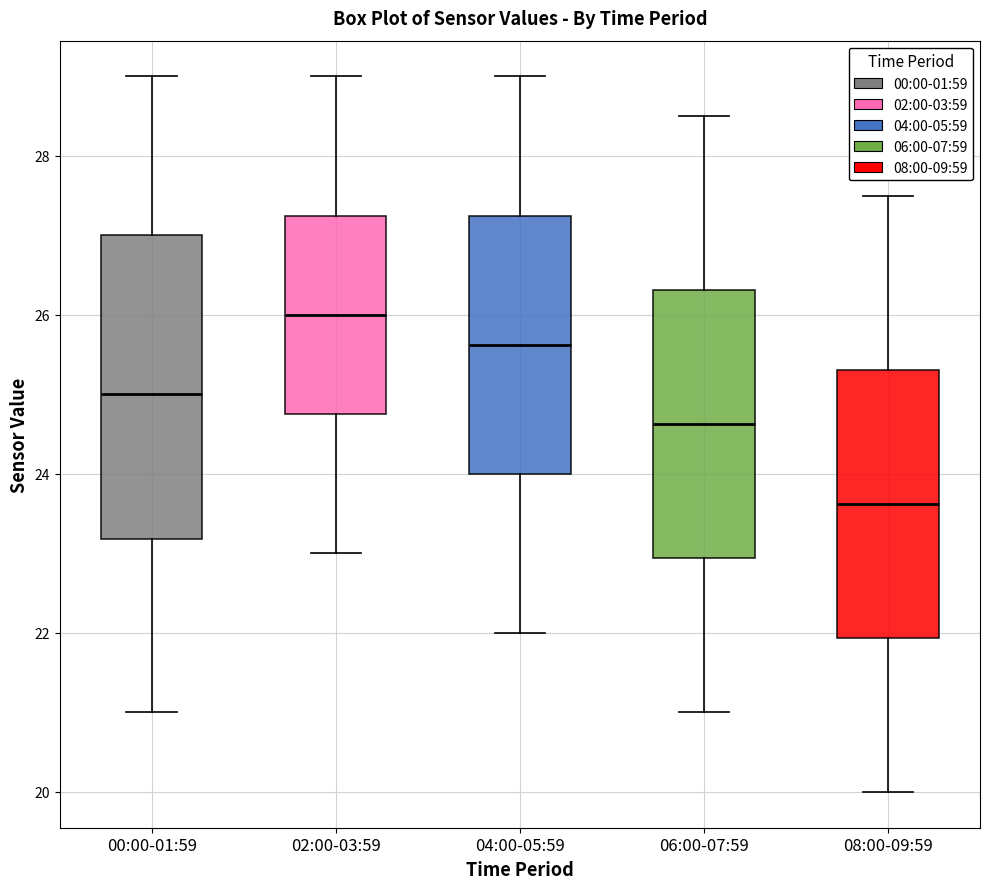

Which box is the tallest, from its lower edge to its upper edge?

00:00-01:59